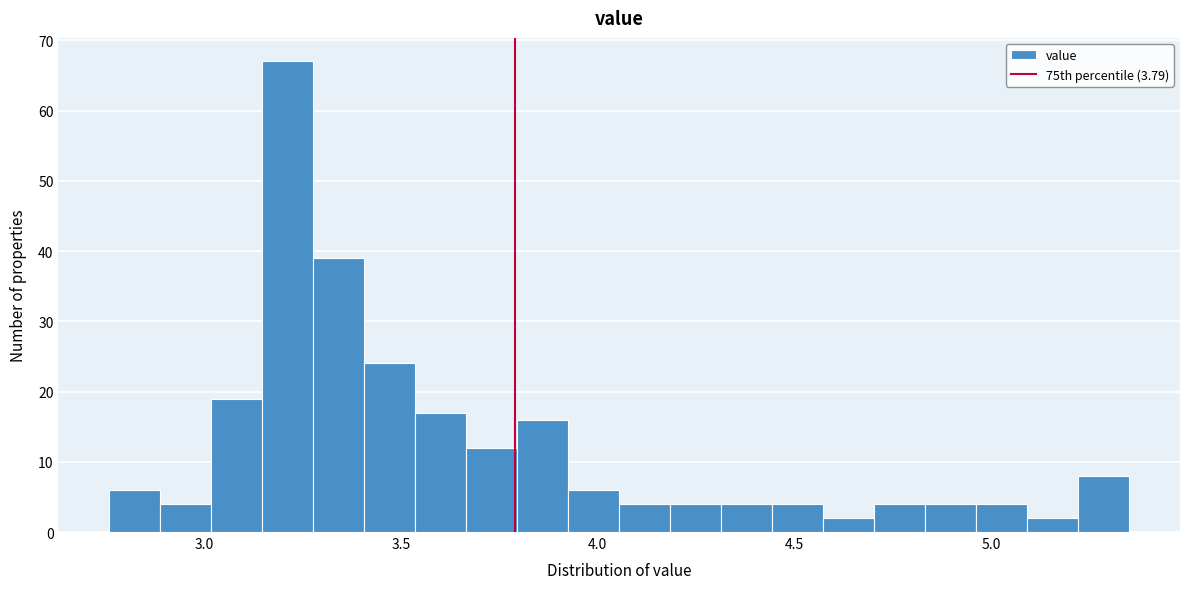

Read against the x-axis, roughly where is the centre of the tallest bar?

3.20